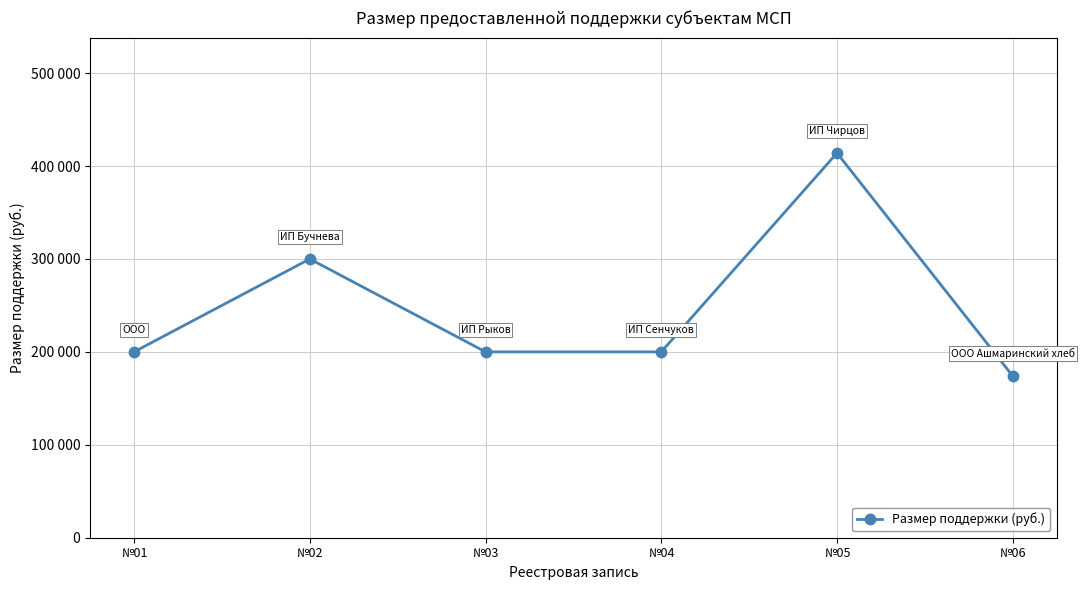

What is the sum of all values?

1488000